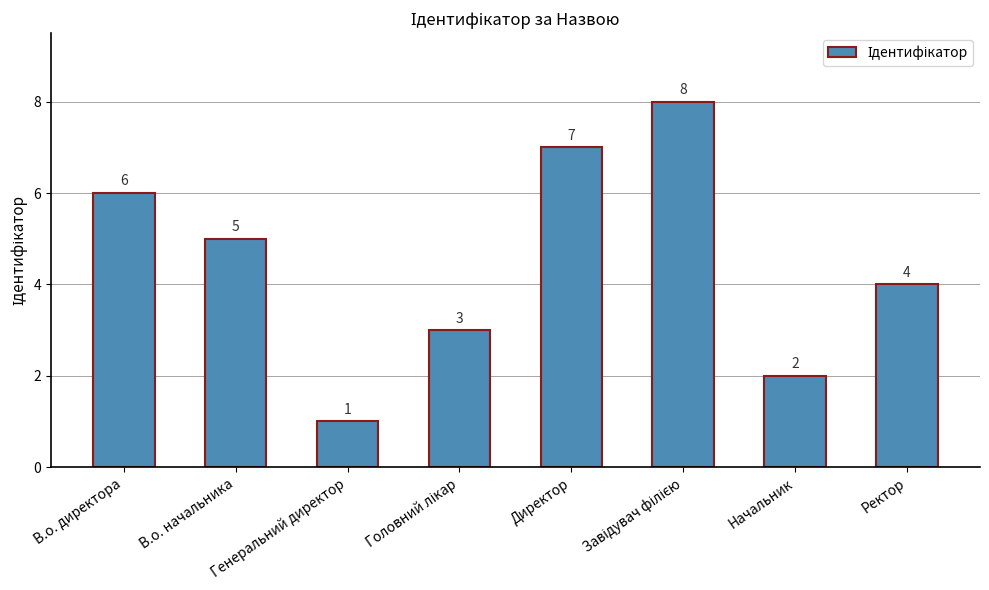

What is the minimum value shown in the chart?

1